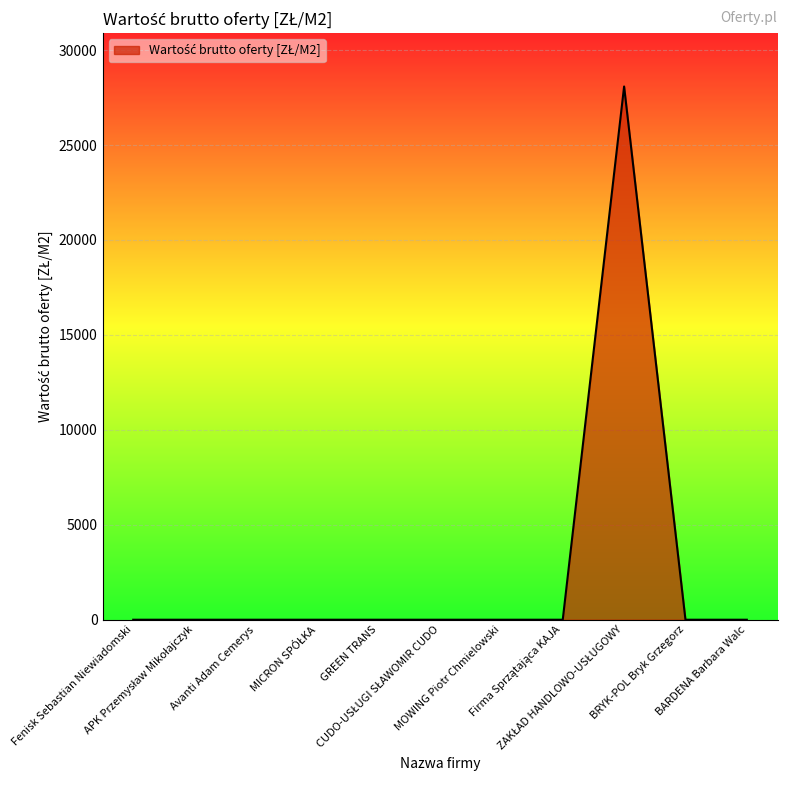

What is the greatest value displayed?

28082.2